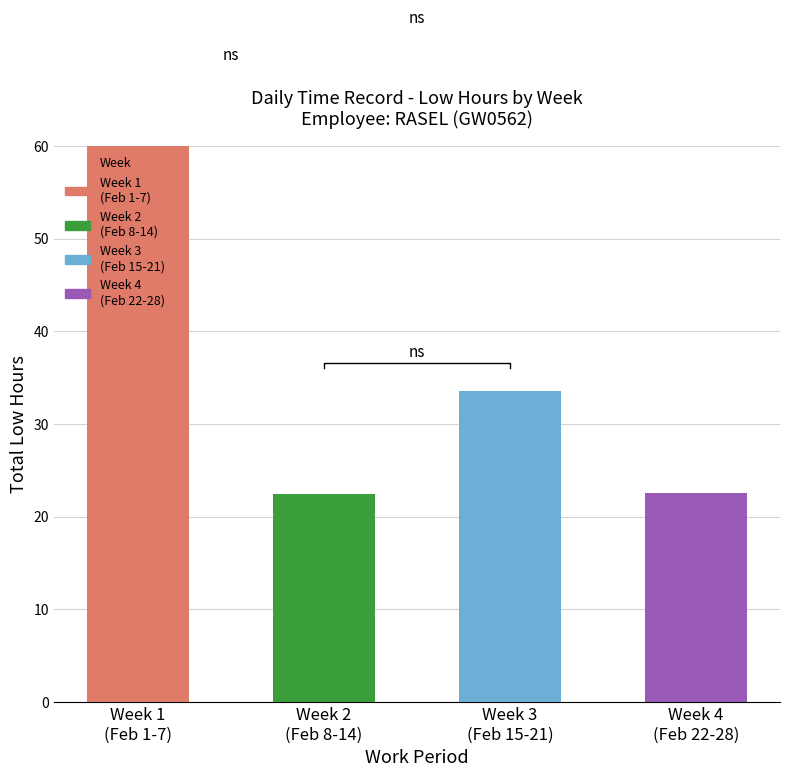

What is the maximum value shown in the chart?

65.5